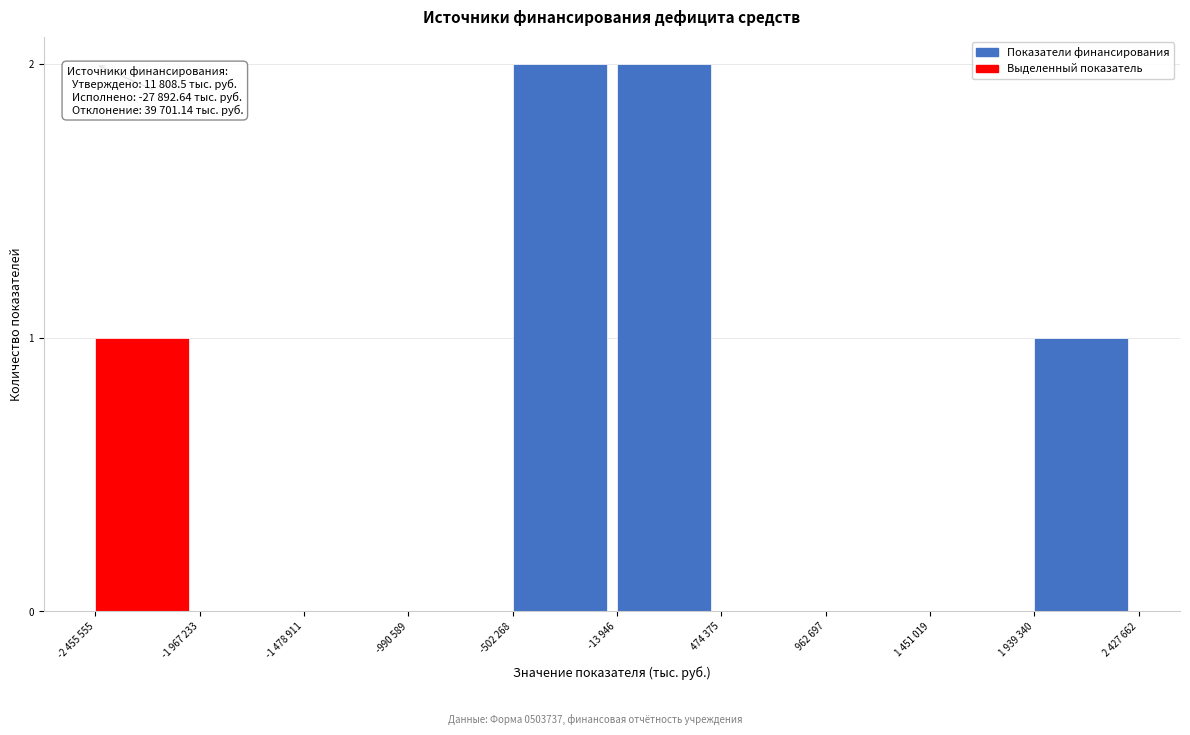

Reading left to right, extract all data points from this chart.

-2 455 555=1	-1 967 233=0	-1 478 911=0	-990 589=0	-502 268=2	-13 946=2	474 375=0	962 697=0	1 451 019=0	1 939 340=1